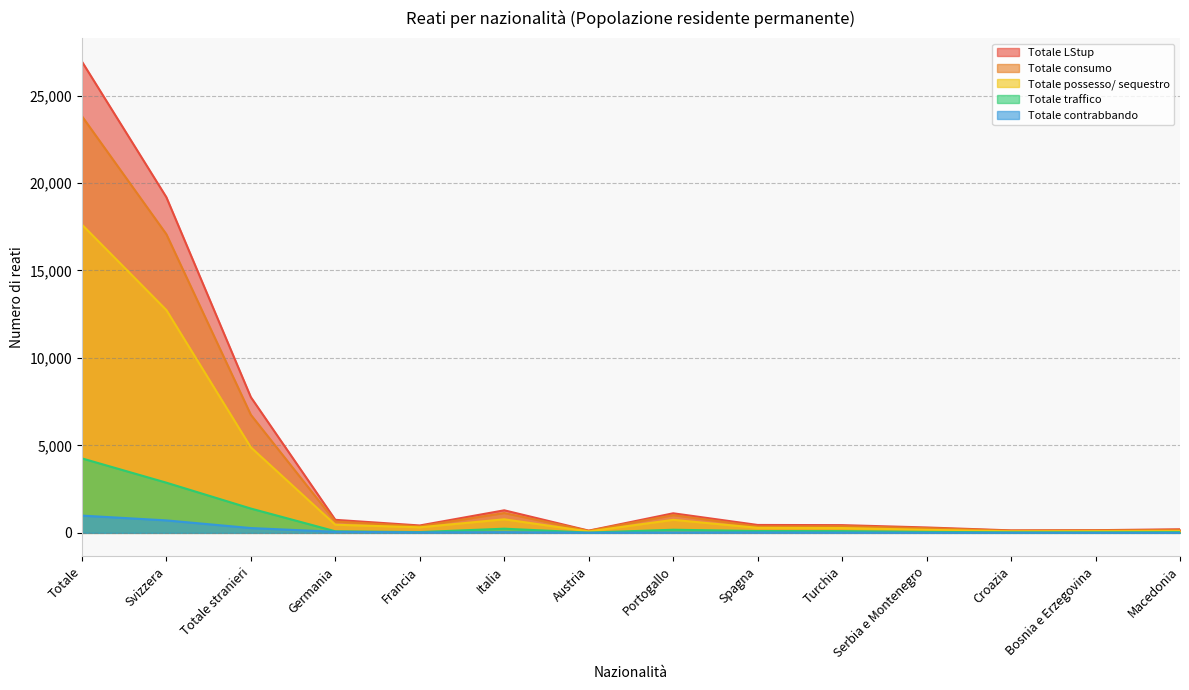

True or false: Totale traffico and Totale contrabbando intersect in this chart.

False